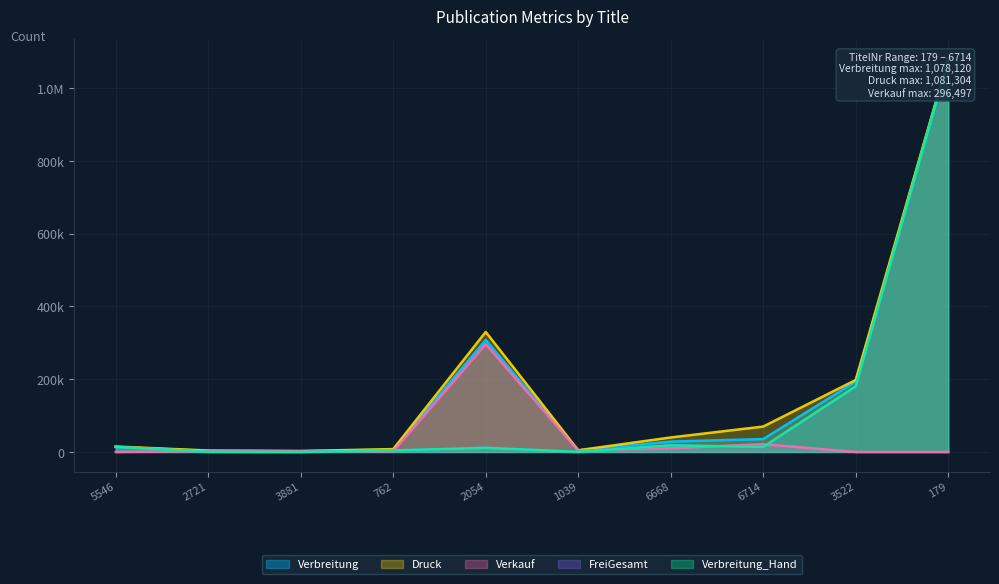

The Verbreitung_Hand series shows 11420 at 2054. True or false?

True